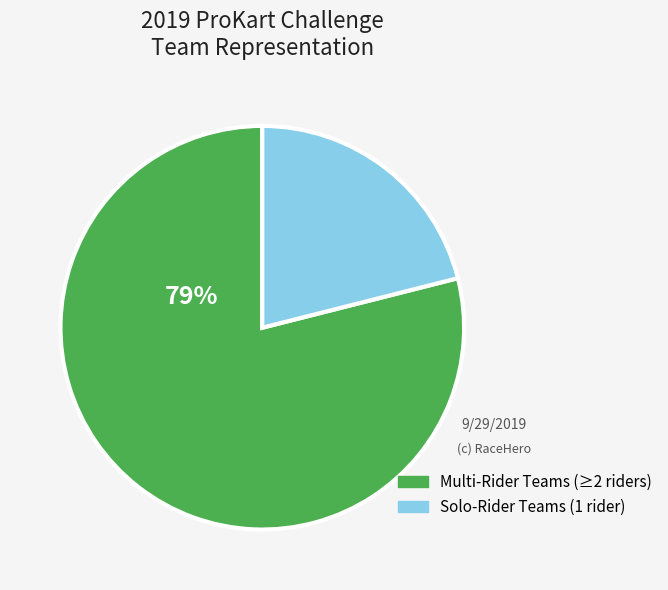

To the nearest percent, what is the average slice percentage?

50%